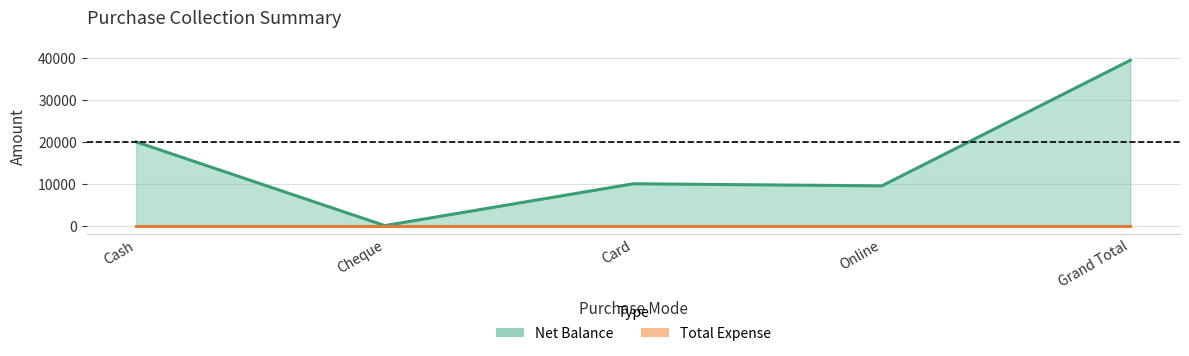

Count the number of values greater than 10000.

2